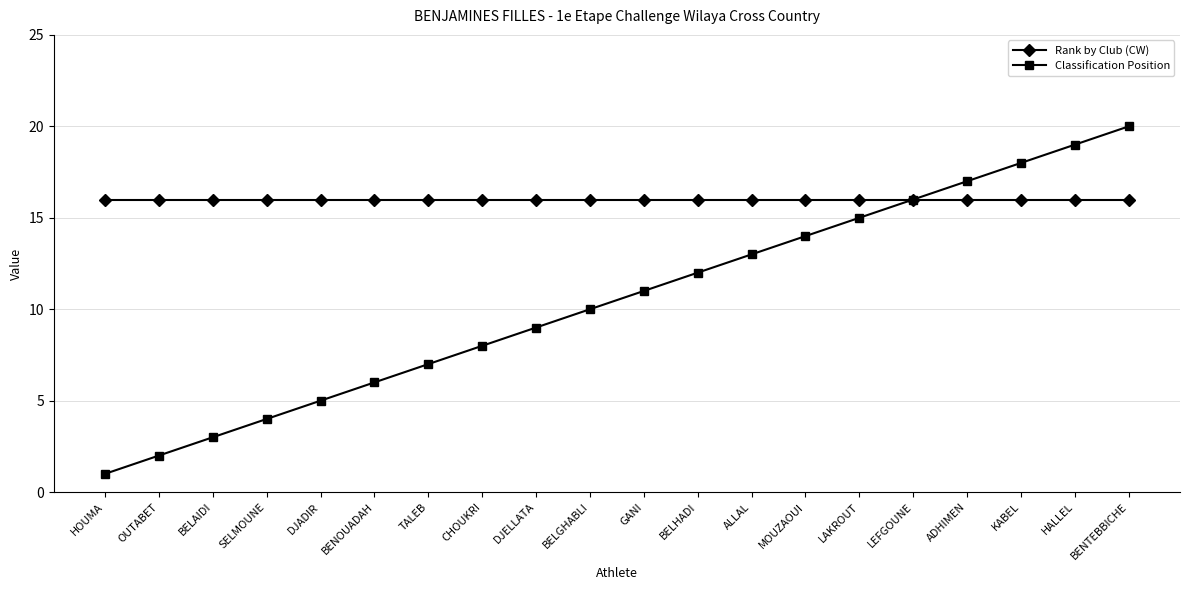

Which label corresponds to the smallest value in the chart?

HOUMA